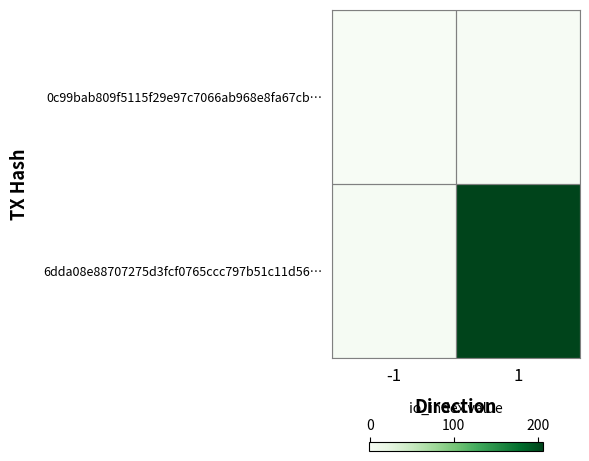

List the series in order of their overall mean, lowest first.

0c99bab809f5115f29e97c7066ab968e8fa67cb…, 6dda08e88707275d3fcf0765ccc797b51c11d56…